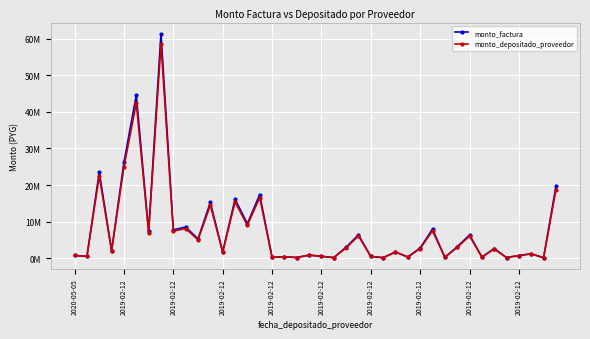

Does the chart have visible grid lines?

Yes